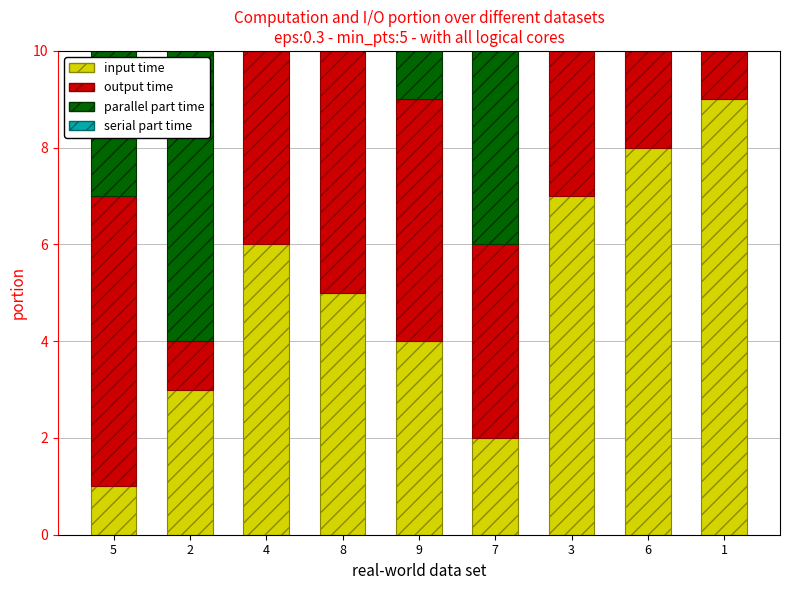

What is the difference between the input time values at 6 and 4?

2